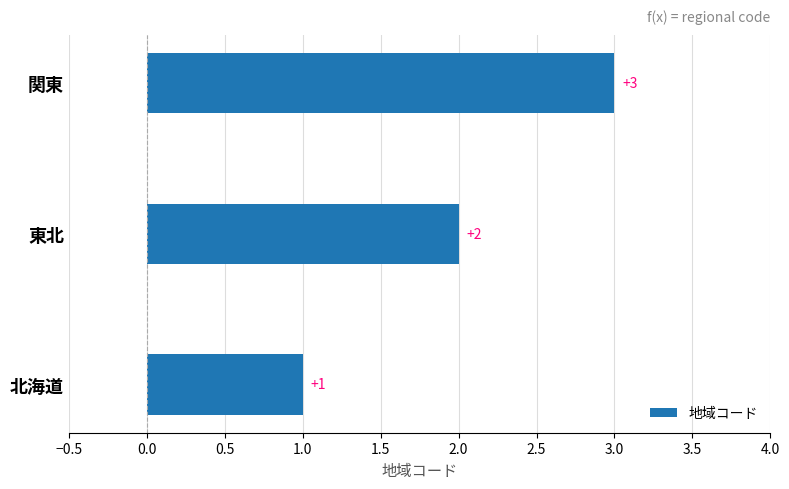

Is it true that the value at 東北 is 1?

False